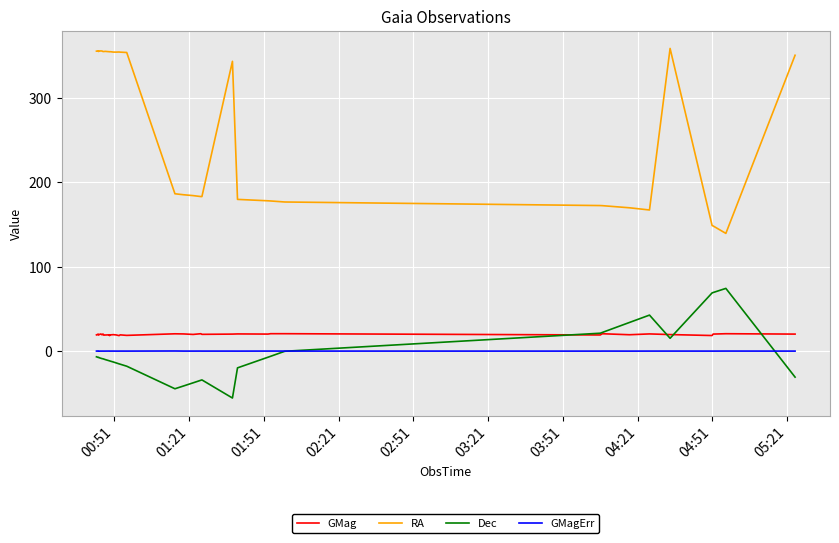

True or false: GMag and RA intersect in this chart.

False